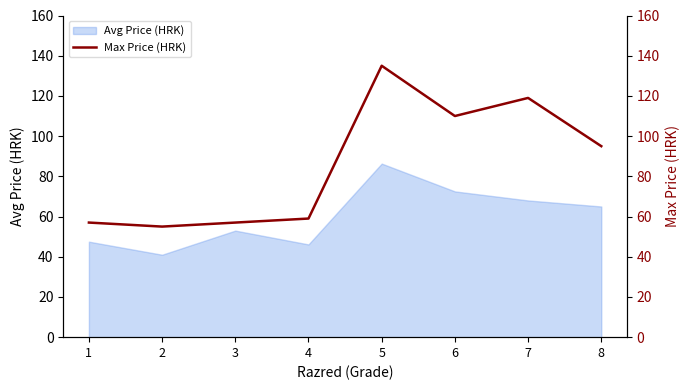

What is the maximum value shown in the chart?

135